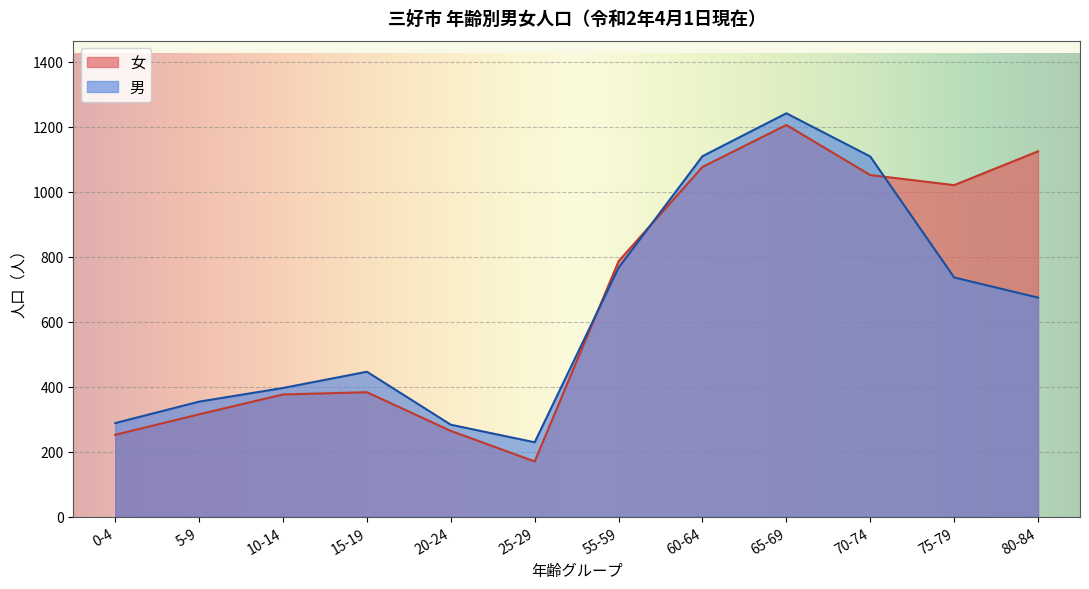

True or false: 男 has more than 1 interior local peaks.

True